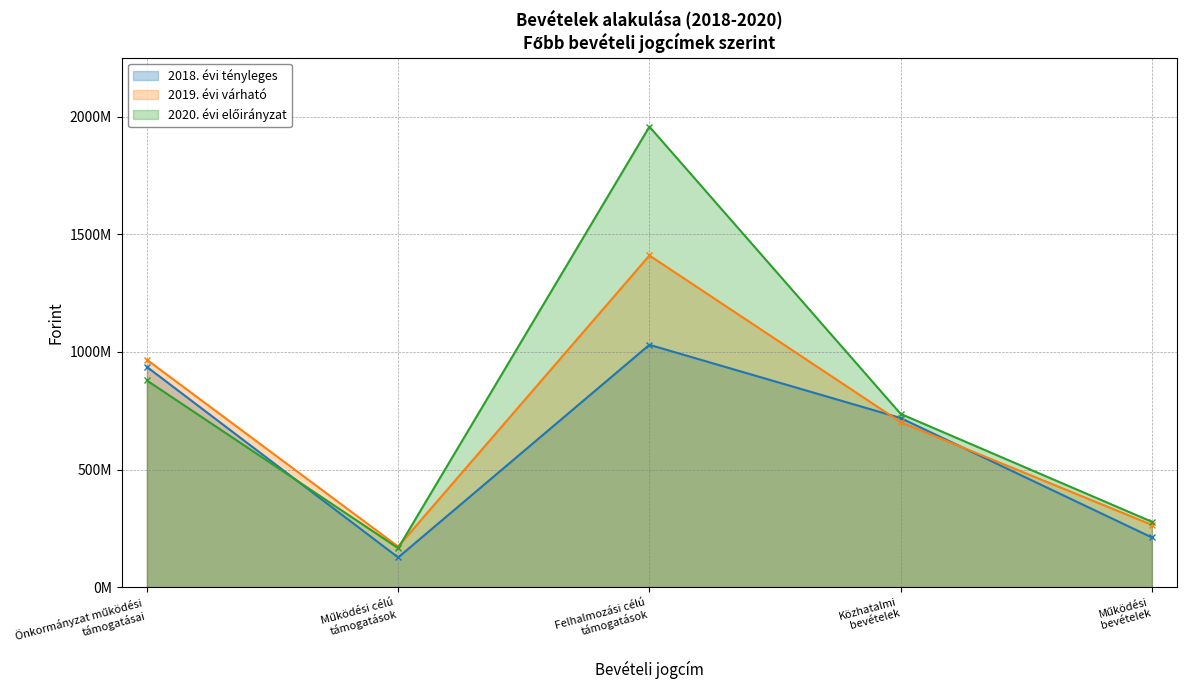

Which series has the widest spread of values?

2020. évi előirányzat